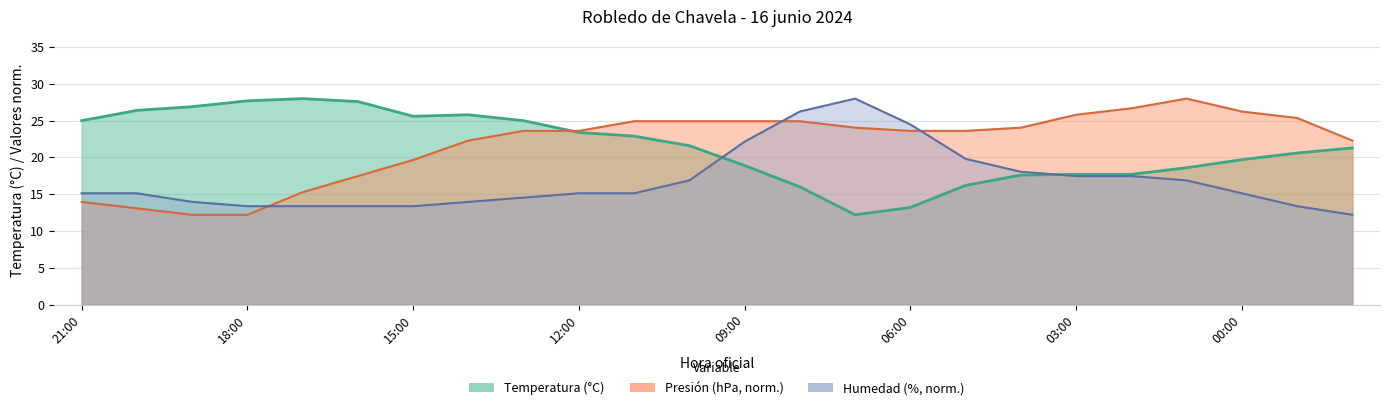

What are all the series names shown in the legend?

Temperatura (°C), Presión (hPa), Humedad (%)